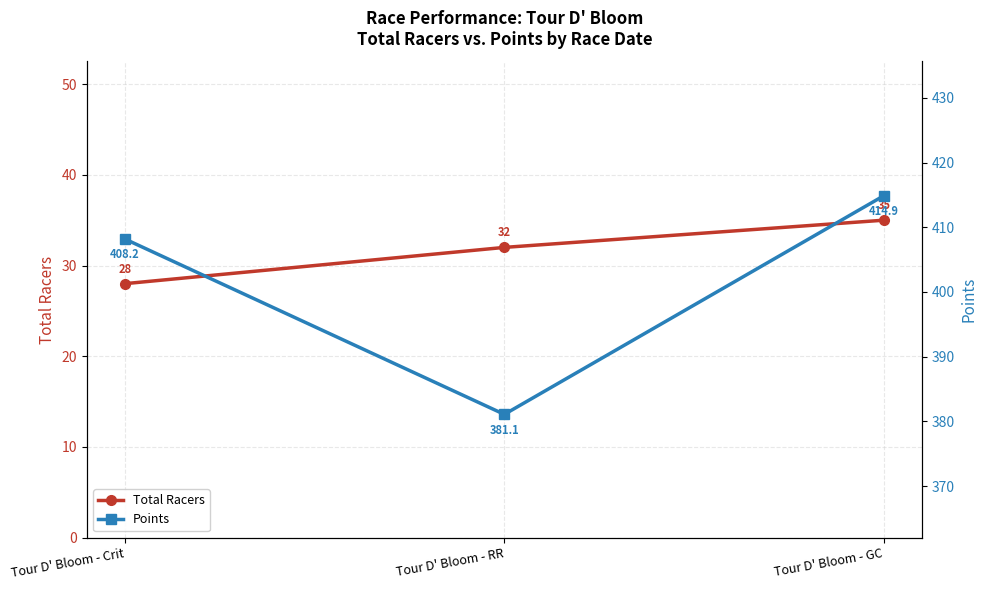

True or false: Total Racers has a value of 32.0 at Tour D' Bloom - RR.

True